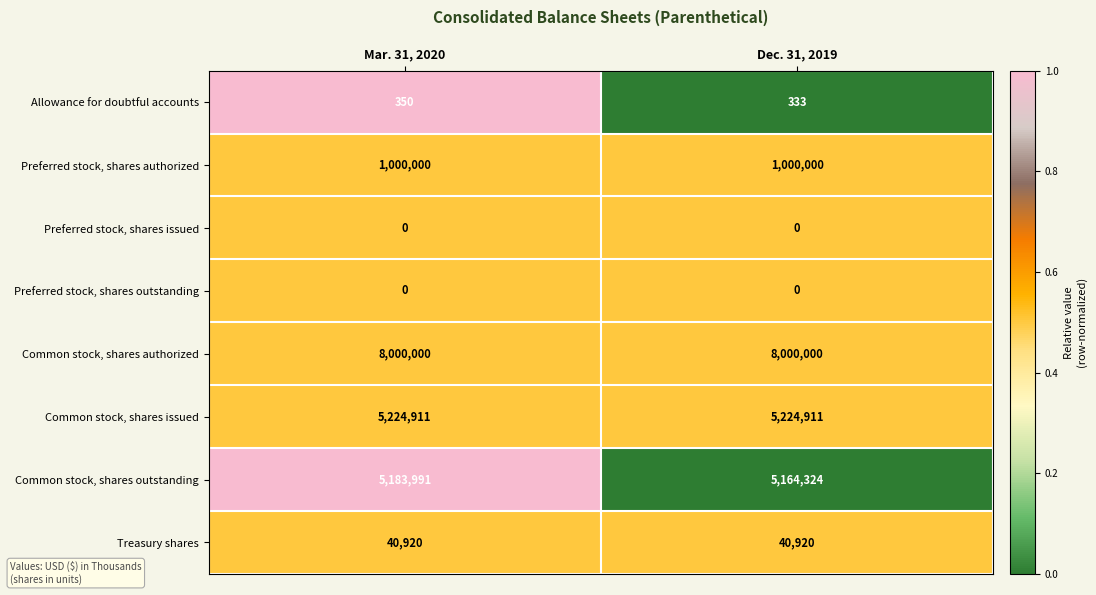

Is it true that Preferred stock, shares outstanding equals 0 at Mar. 31, 2020?

True